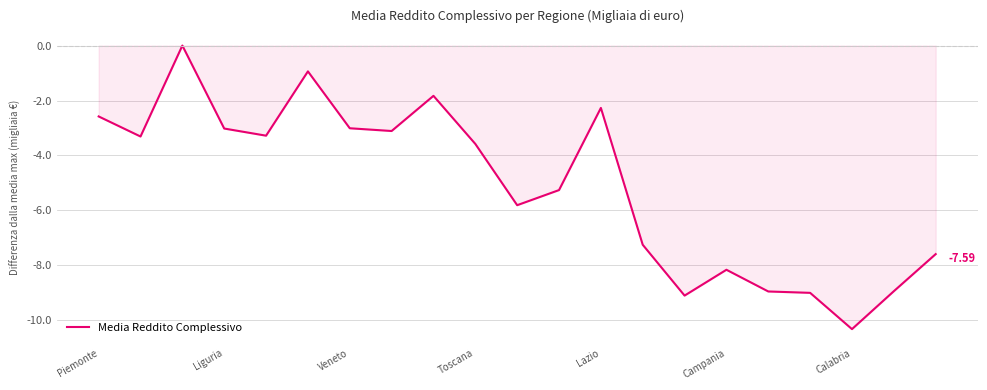

What is the difference between the maximum and minimum values?

10.3